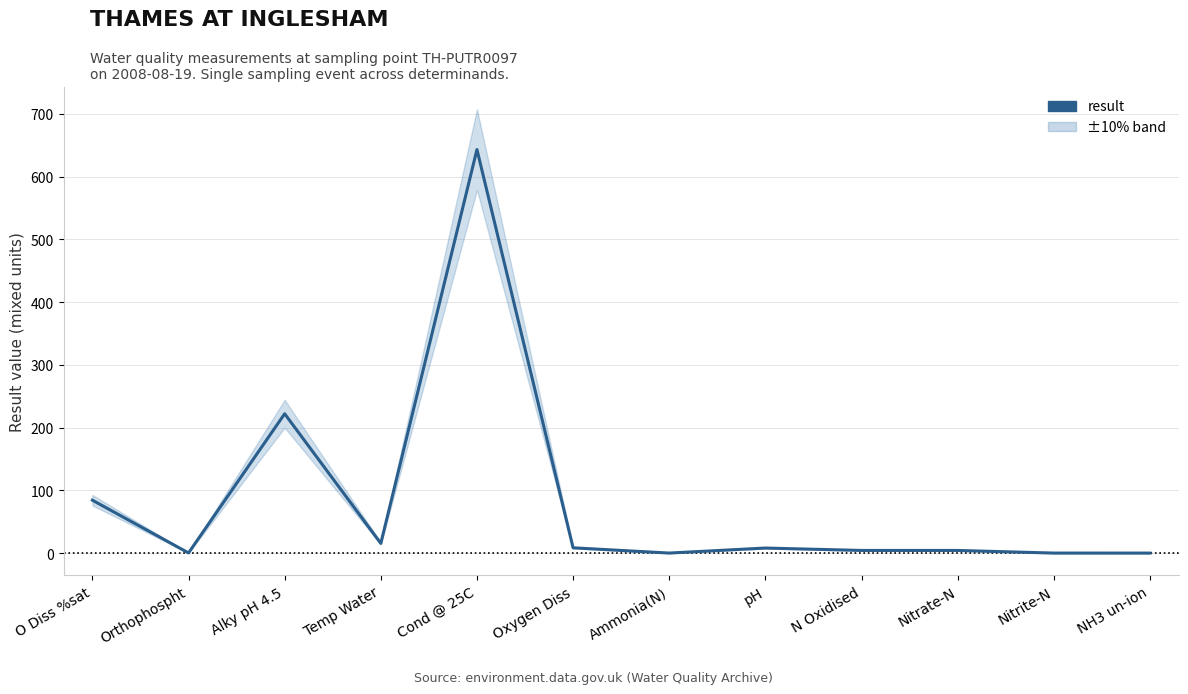

Which label corresponds to the largest value in the chart?

Cond @ 25C